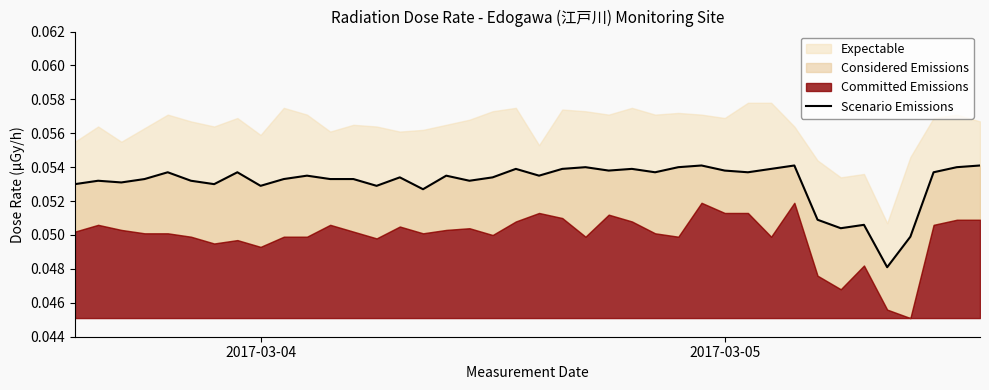

At which category does the chart reach its peak across all series?

27